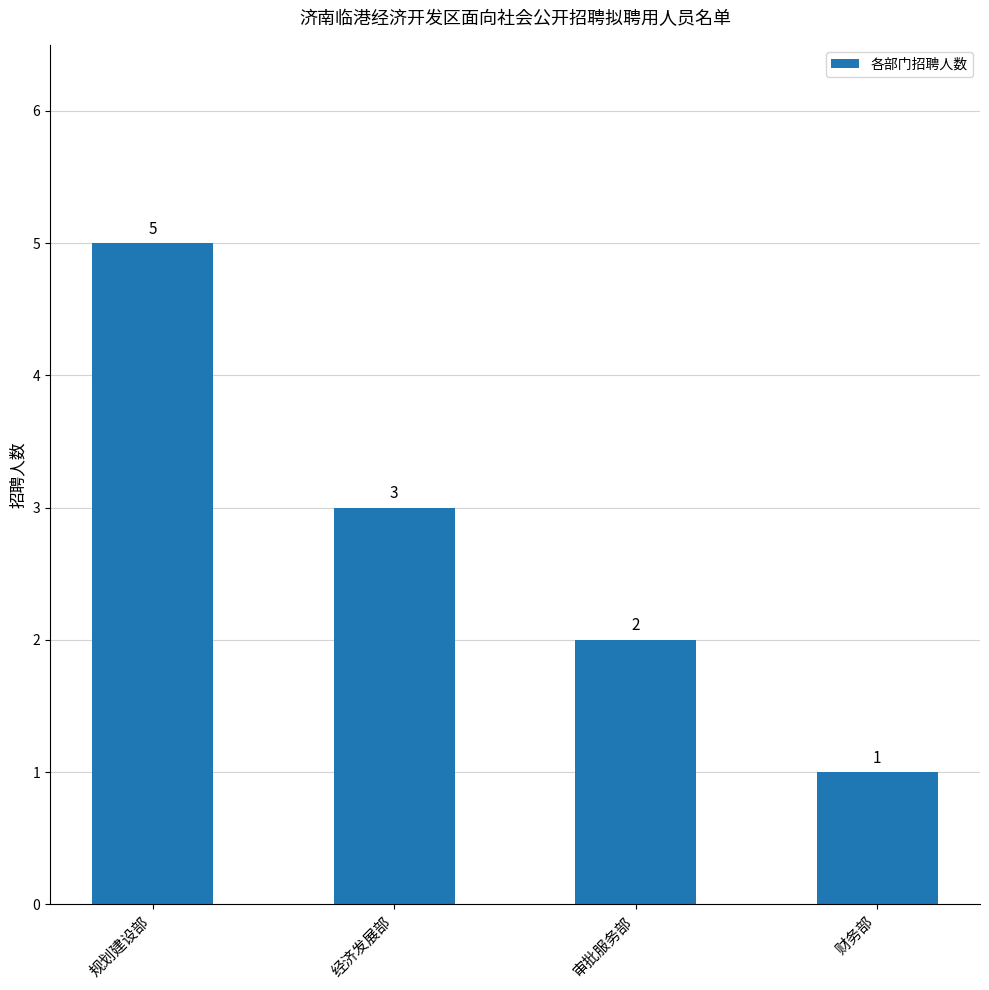

Count the number of categories in the chart.

4